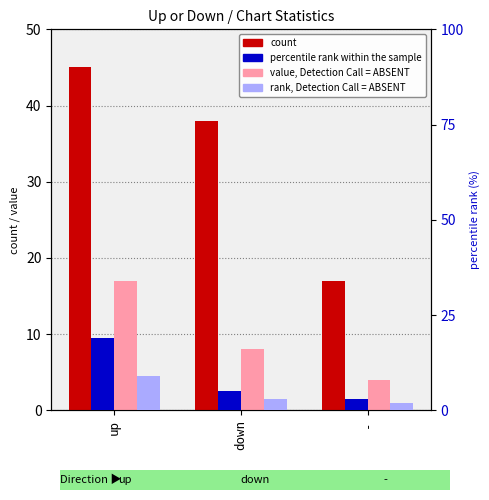

What is the label of the 3rd bar from the left?

-